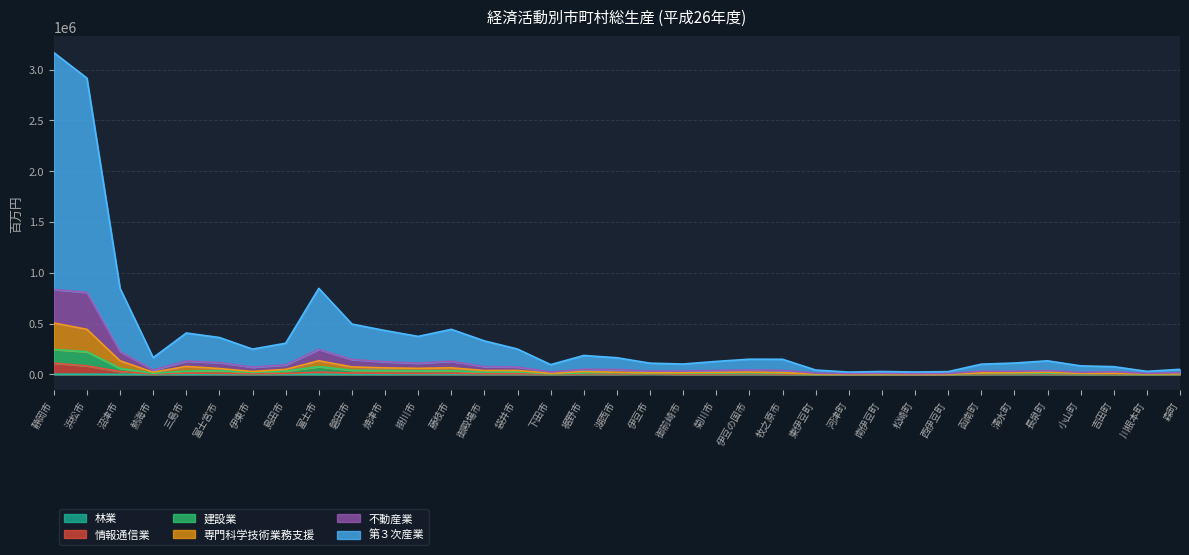

How many values in the 第３次産業 series are below 148672?

17